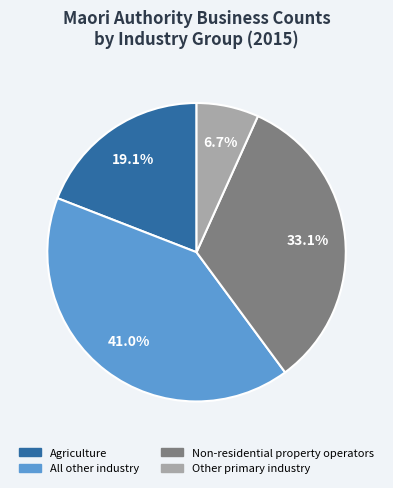

To the nearest percent, what portion does Other primary industry represent?

7%